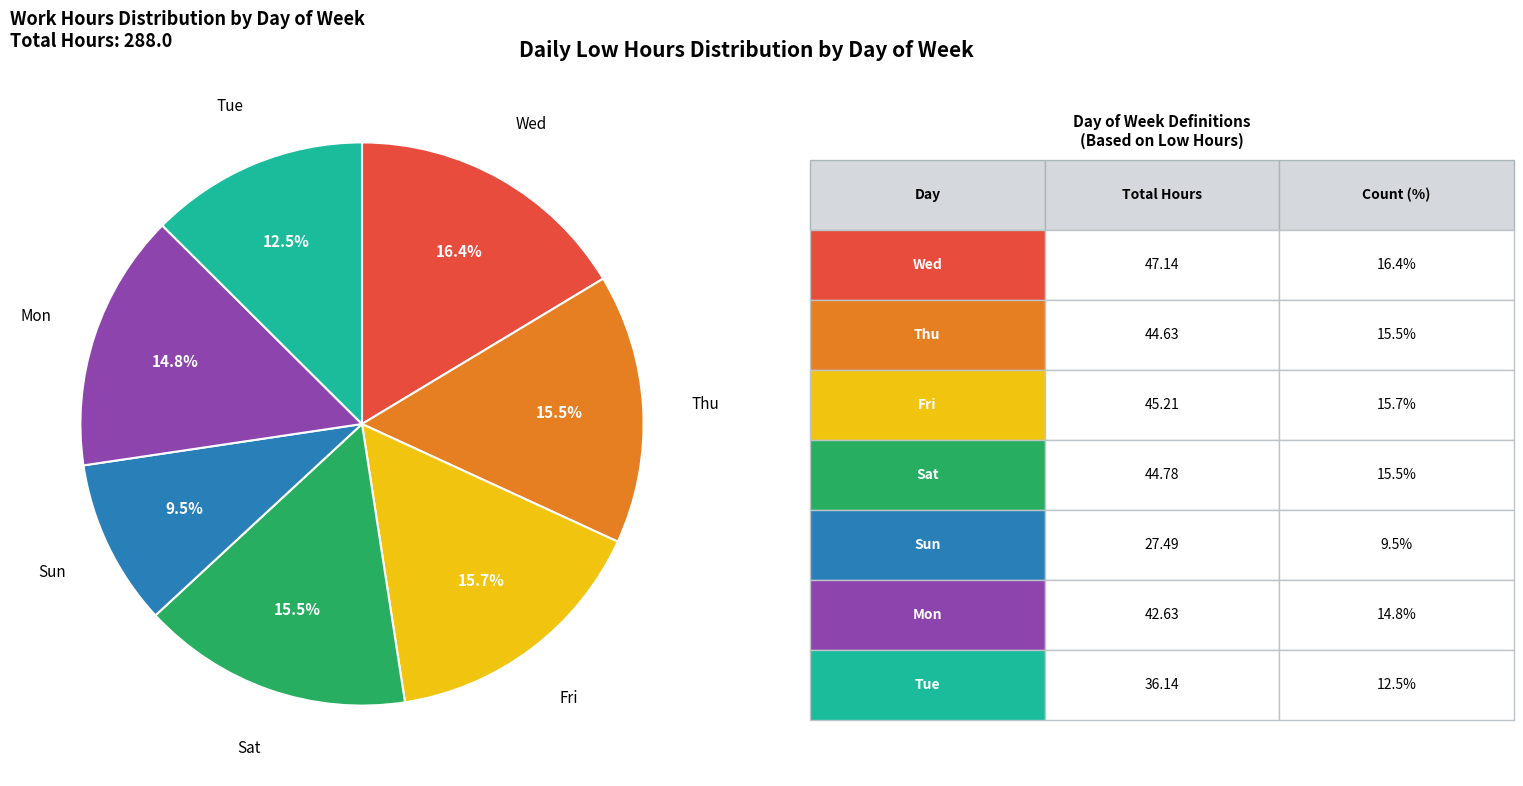

Does any single category account for the majority?

No